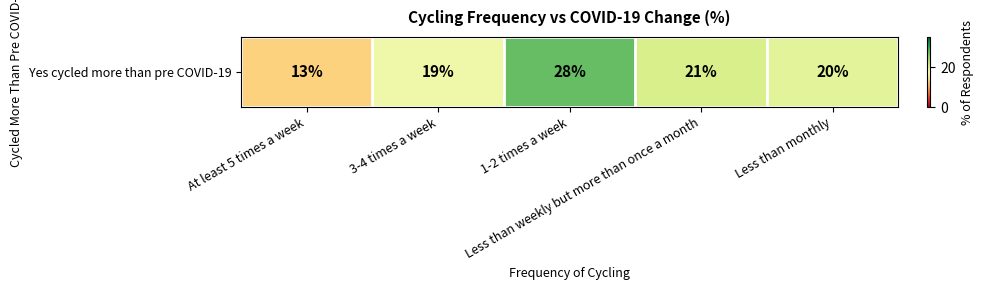

What is the difference between the maximum and minimum values?

15